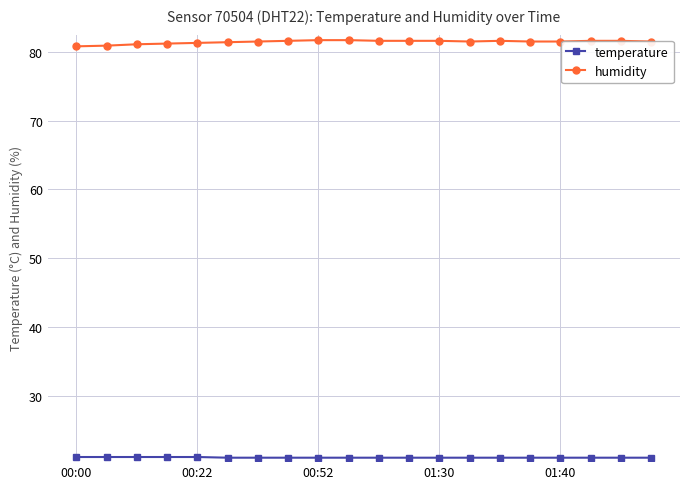

What is the value of the humidity point at the 1st from the left?

80.8